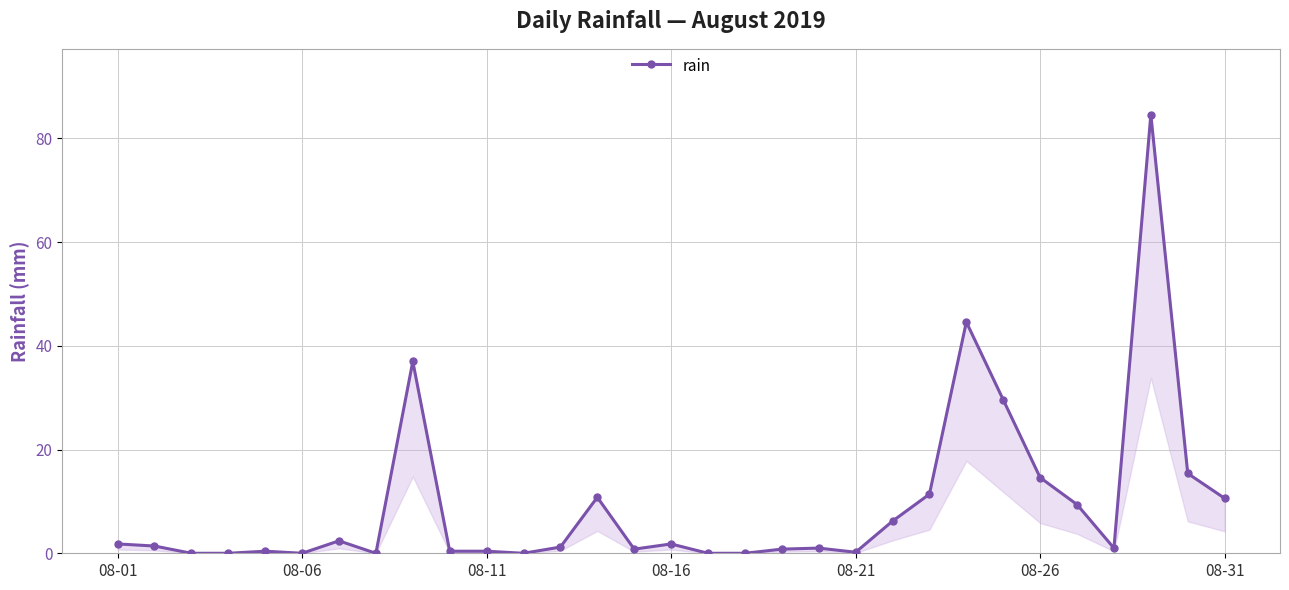

What is the average value?

9.3